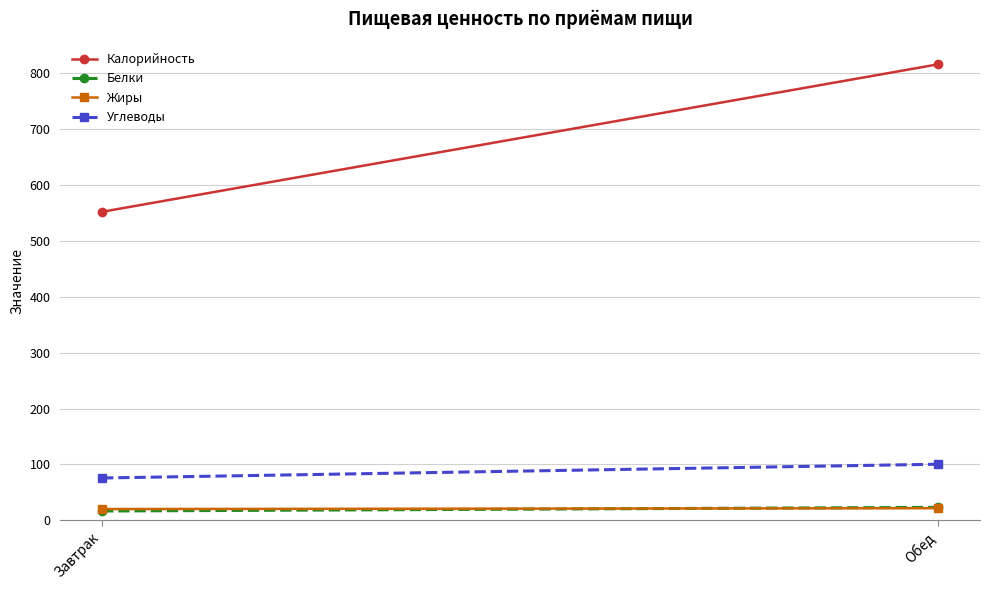

What is the difference between the Углеводы values at Завтрак and Обед?

24.7